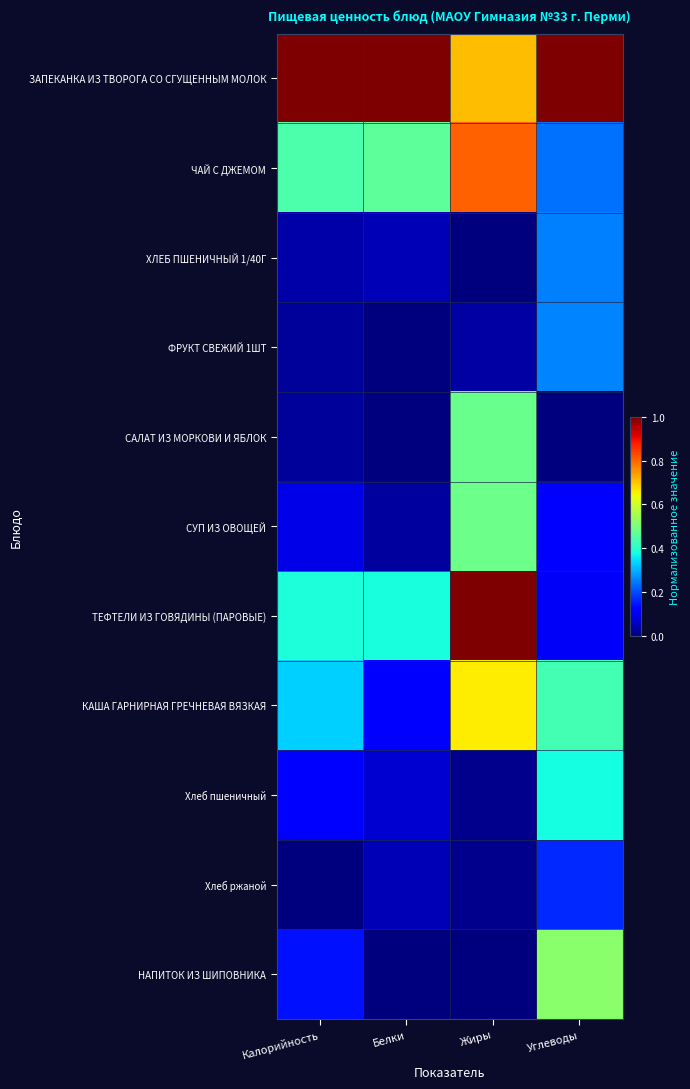

List the series in order of their peak value, lowest first.

Хлеб ржаной, ХЛЕБ ПШЕНИЧНЫЙ 1/40Г, ФРУКТ СВЕЖИЙ 1ШТ, Хлеб пшеничный, САЛАТ ИЗ МОРКОВИ И ЯБЛОК, СУП ИЗ ОВОЩЕЙ, НАПИТОК ИЗ ШИПОВНИКА, КАША ГАРНИРНАЯ ГРЕЧНЕВАЯ ВЯЗКАЯ, ЧАЙ С ДЖЕМОМ, ТЕФТЕЛИ ИЗ ГОВЯДИНЫ (ПАРОВЫЕ), ЗАПЕКАНКА ИЗ ТВОРОГА СО СГУЩЕННЫМ МОЛОК